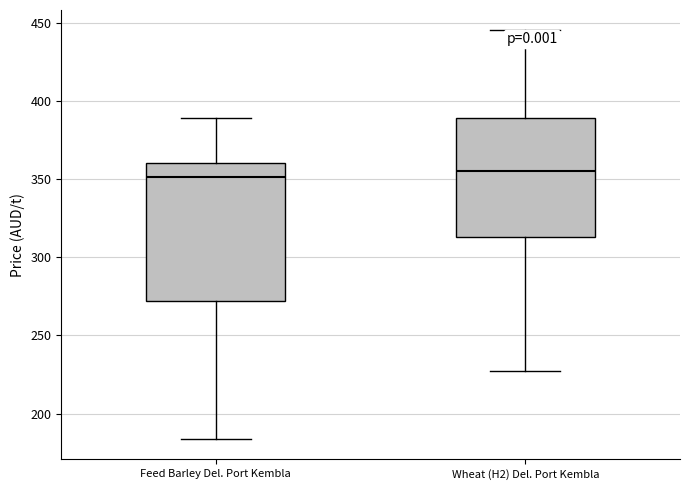

Which box is the tallest, from its lower edge to its upper edge?

Feed Barley Del. Port Kembla